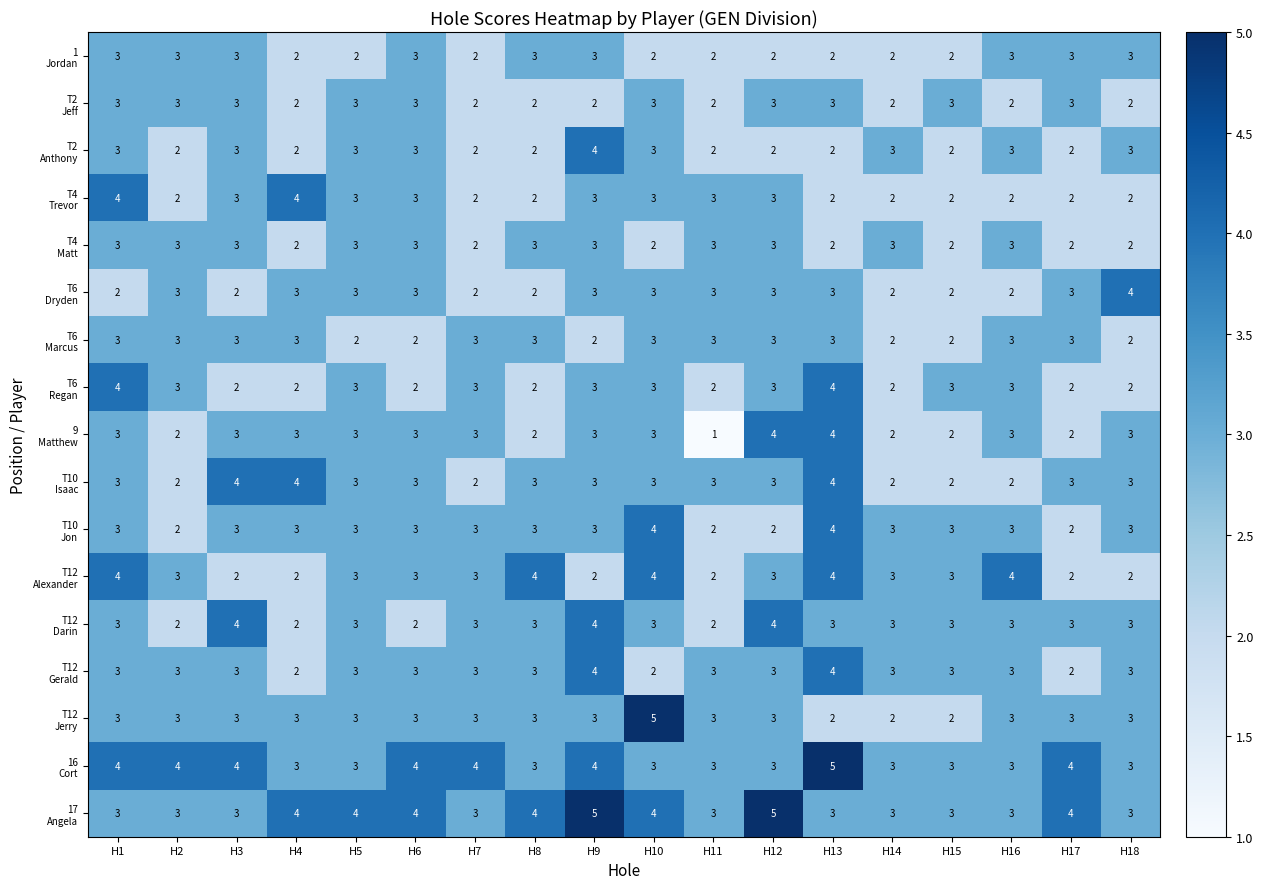

At how many categories does at least one series exceed 1?

18